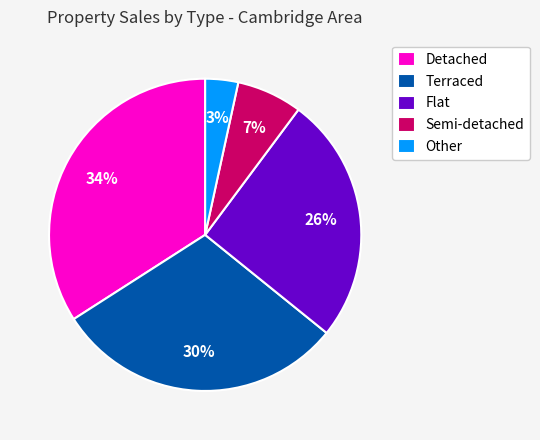

Do Semi-detached and Detached together represent more than half of the pie?

No